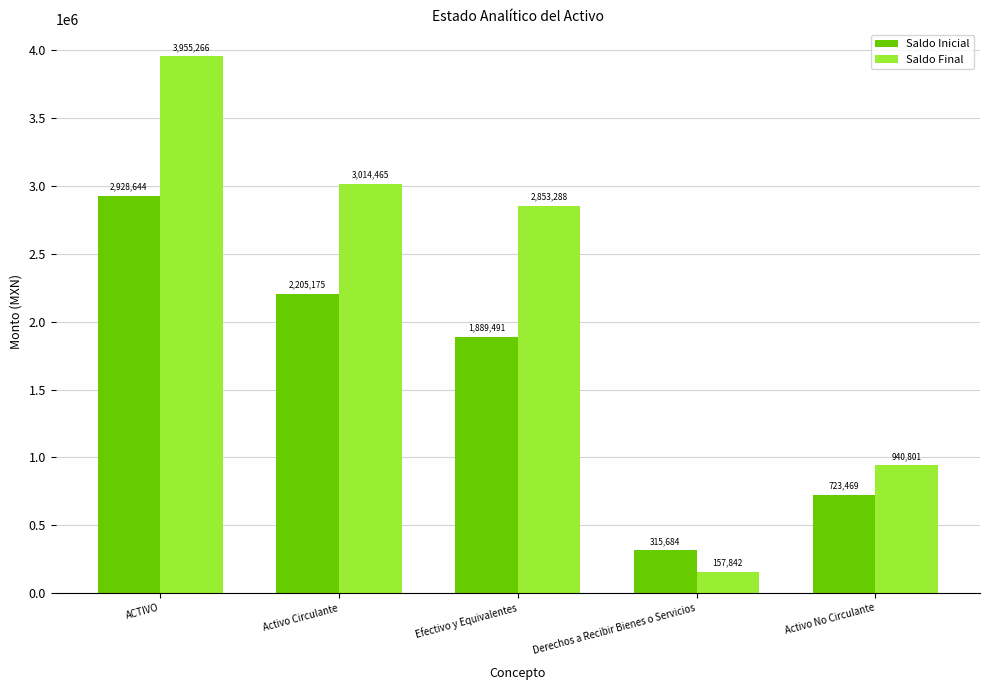

What is the label of the 5th bar from the left?

Activo No Circulante